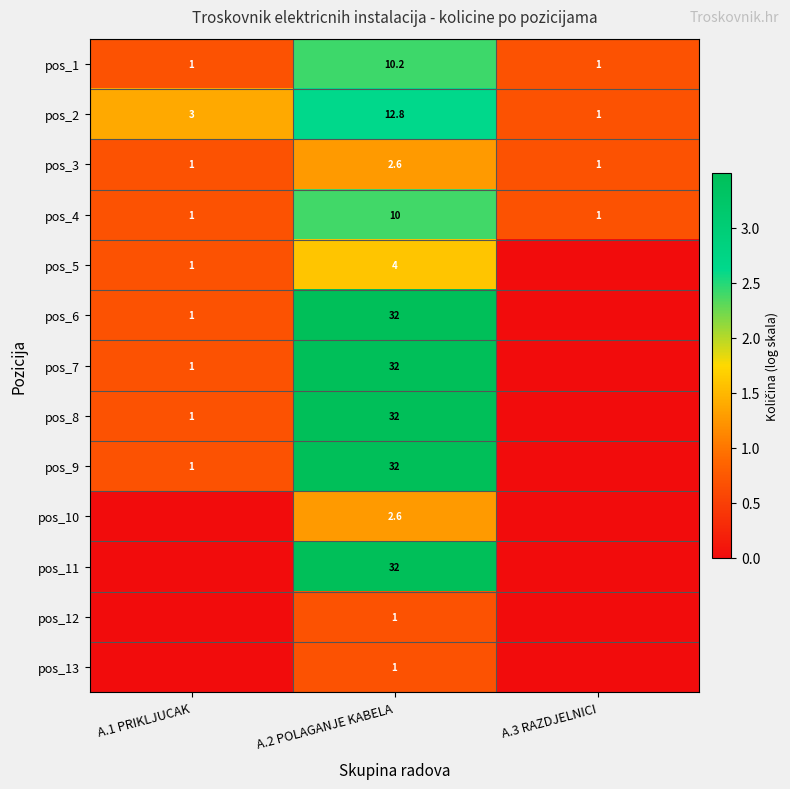

Which has a higher value, A.2 POLAGANJE KABELA or A.3 RAZDJELNICI?

A.2 POLAGANJE KABELA